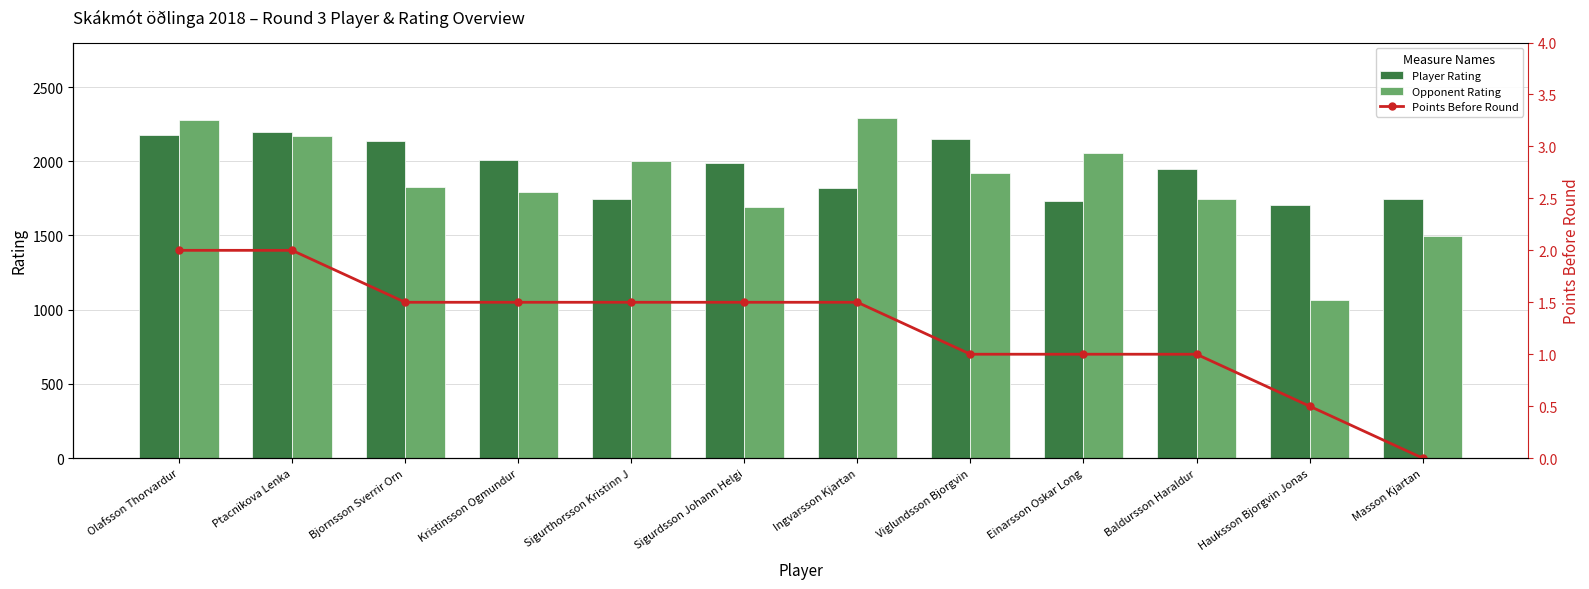

What is the difference between the Player Rating values at Hauksson Bjorgvin Jonas and Einarsson Oskar Long?

25